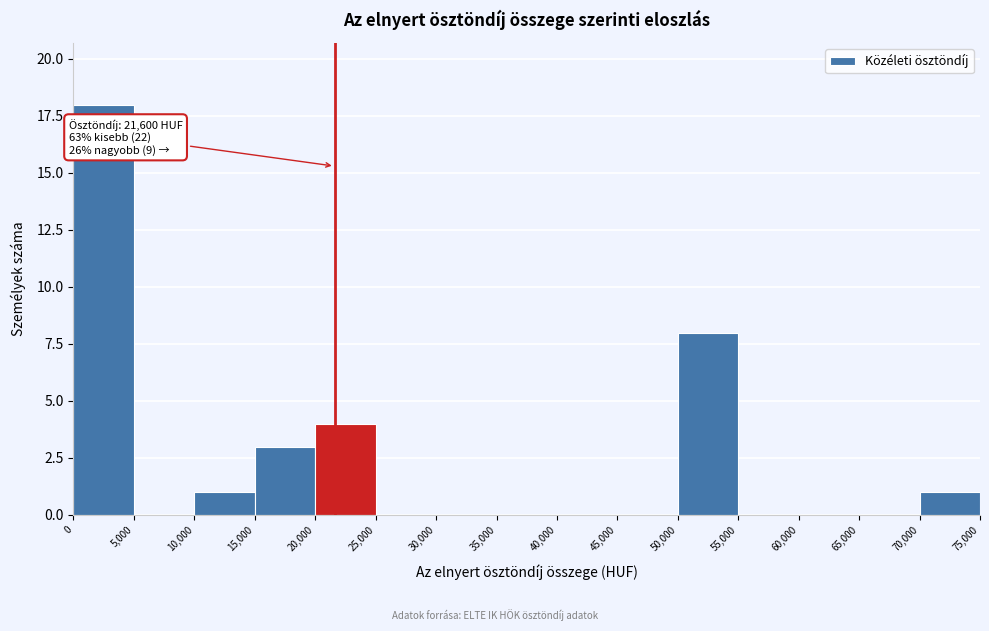

Which range on the x-axis has the tallest bar?

0 to 5,000